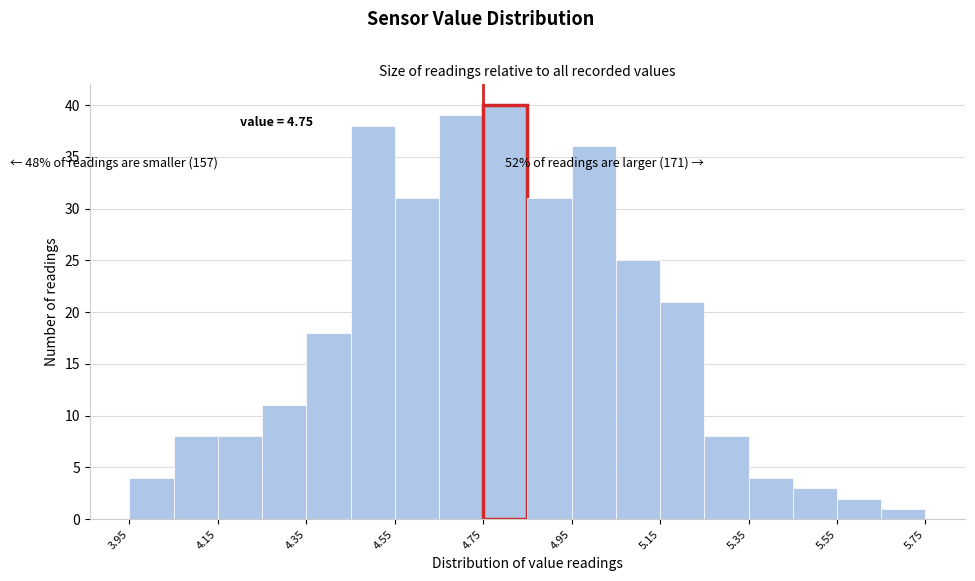

Which range on the x-axis has the tallest bar?

4.75 to 4.85